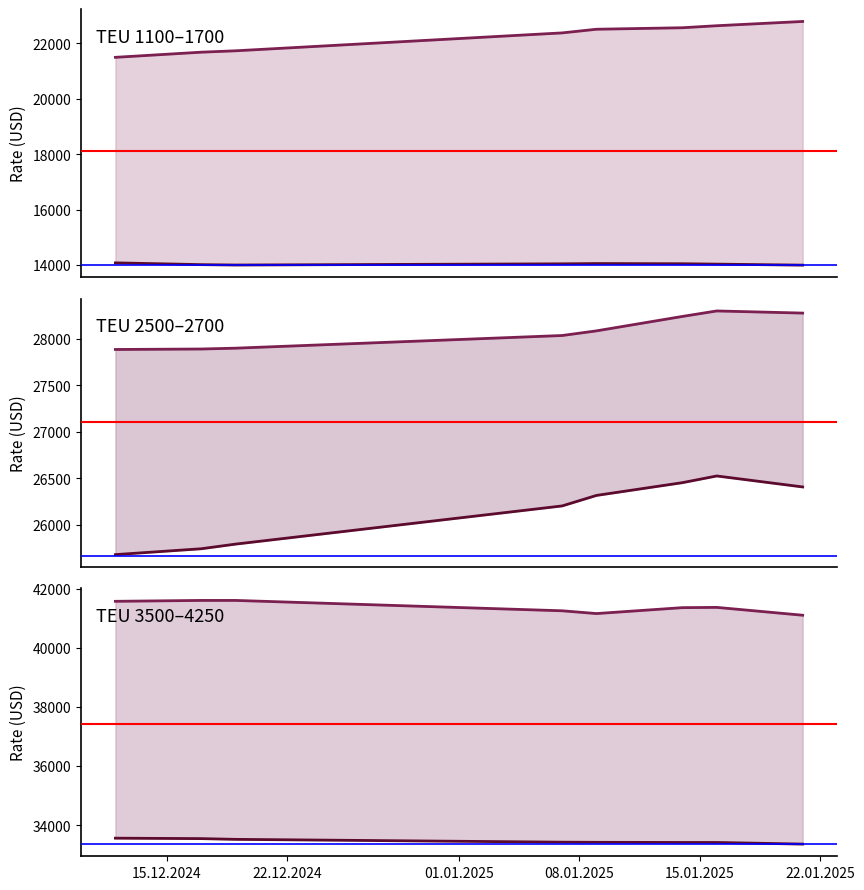

Where does the 3500 series first go above 33435?

12.12.2024